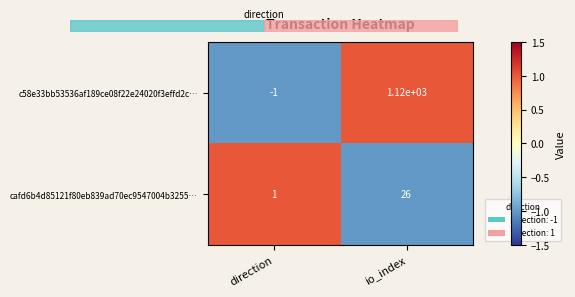

How many positive values does the c58e33bb53536af189ce08f22e24020f3effd2c… series have?

1